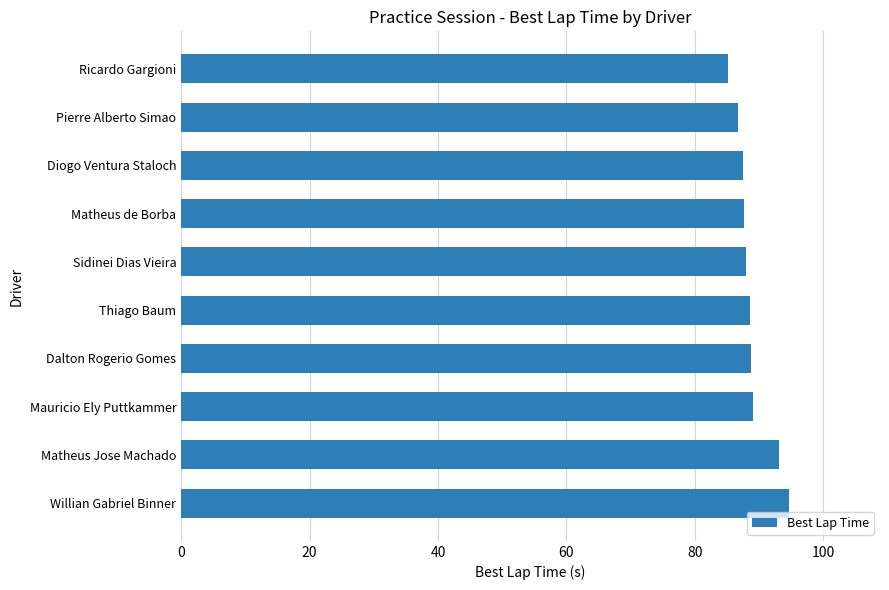

Are the bars grouped side by side (vs. stacked)?

No